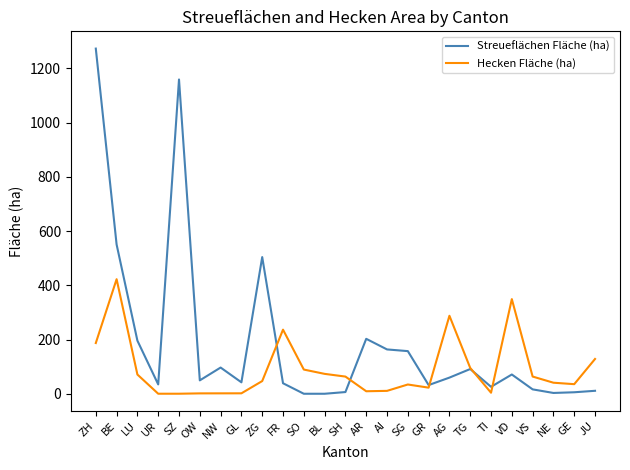

Which series has the largest total across all categories?

Streueflächen Fläche (ha)